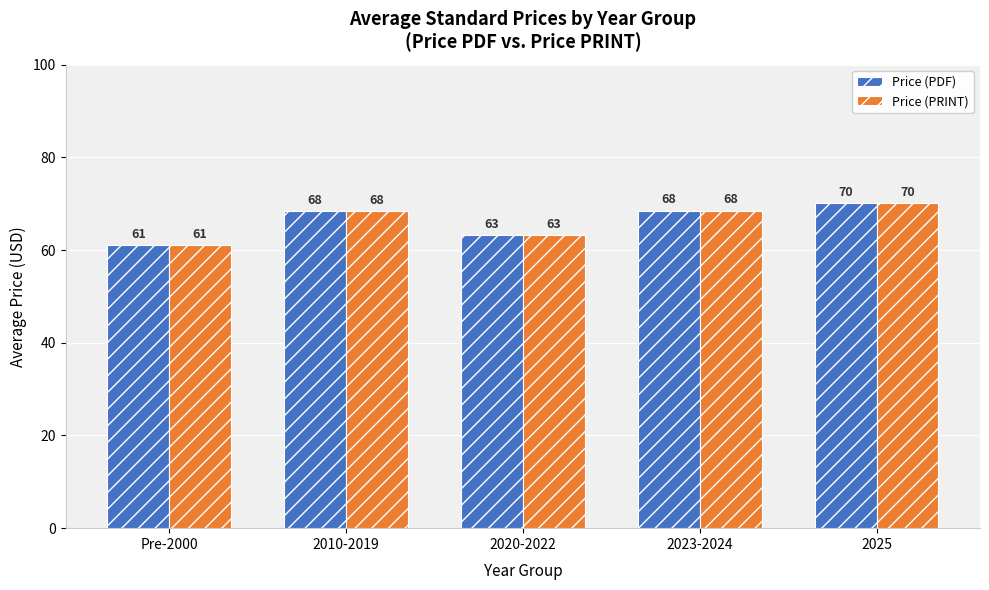

Read the Price (PRINT) value at 2023-2024.

68.5